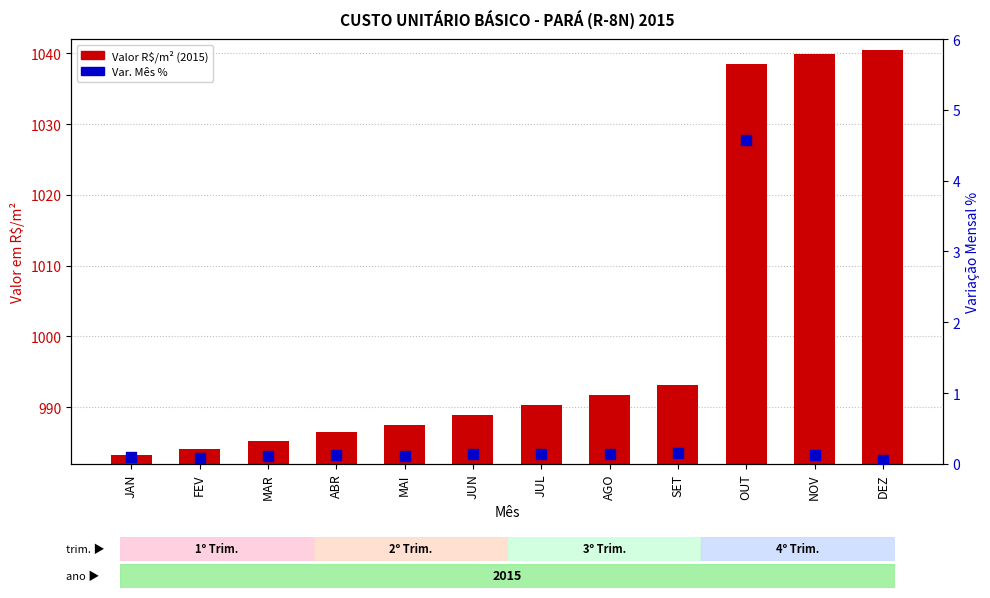

What are all the series names shown in the legend?

Valor R$/m² (2015), Var. Mês %